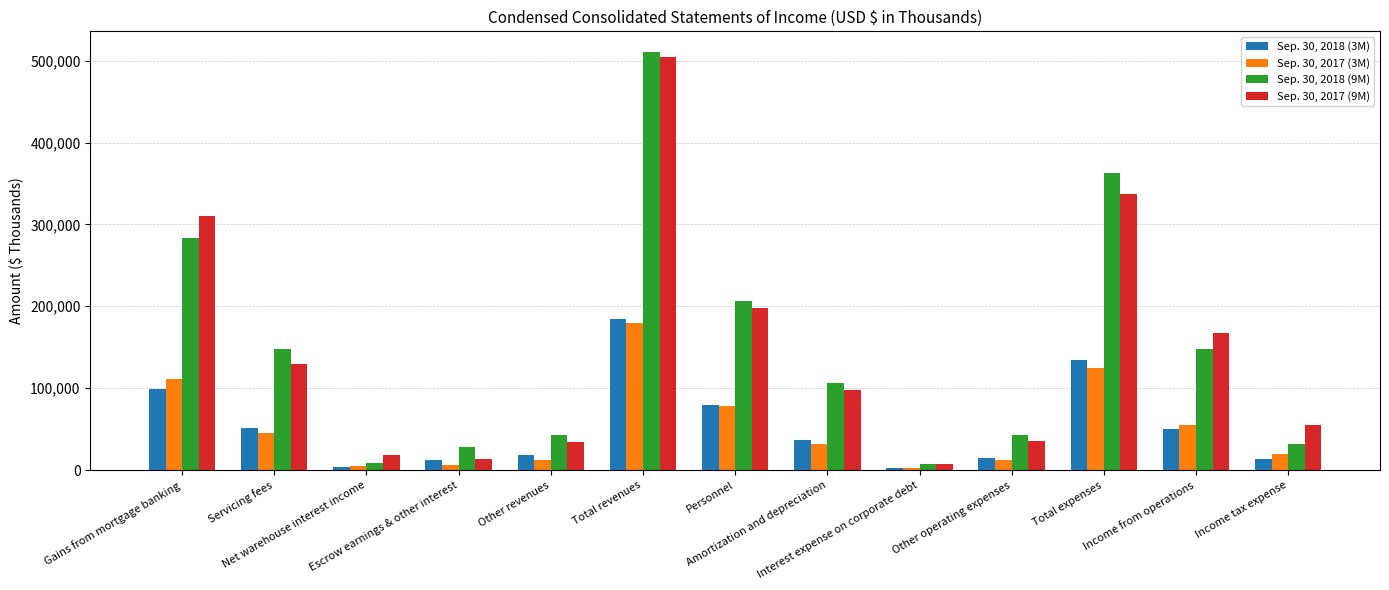

How many bars are there in each group?

4